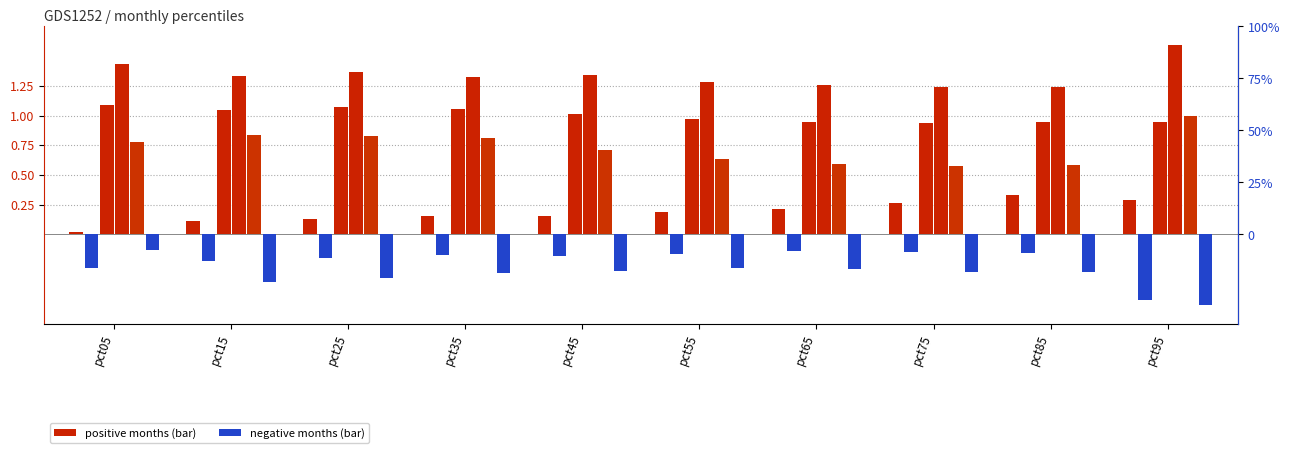

Reading left to right, what are all the values shown in this chart?

Jan: pct05=0.0	pct15=0.1	pct25=0.1	pct35=0.2	pct45=0.2	pct55=0.2	pct65=0.2	pct75=0.3	pct85=0.3	pct95=0.3
Feb: pct05=-0.3	pct15=-0.2	pct25=-0.2	pct35=-0.2	pct45=-0.2	pct55=-0.2	pct65=-0.1	pct75=-0.2	pct85=-0.2	pct95=-0.6
Mar: pct05=1.1	pct15=1.0	pct25=1.1	pct35=1.1	pct45=1.0	pct55=1.0	pct65=0.9	pct75=0.9	pct85=0.9	pct95=0.9
Apr: pct05=1.4	pct15=1.3	pct25=1.4	pct35=1.3	pct45=1.3	pct55=1.3	pct65=1.3	pct75=1.2	pct85=1.2	pct95=1.6
May: pct05=0.8	pct15=0.8	pct25=0.8	pct35=0.8	pct45=0.7	pct55=0.6	pct65=0.6	pct75=0.6	pct85=0.6	pct95=1.0
Jun: pct05=-0.1	pct15=-0.4	pct25=-0.4	pct35=-0.3	pct45=-0.3	pct55=-0.3	pct65=-0.3	pct75=-0.3	pct85=-0.3	pct95=-0.6